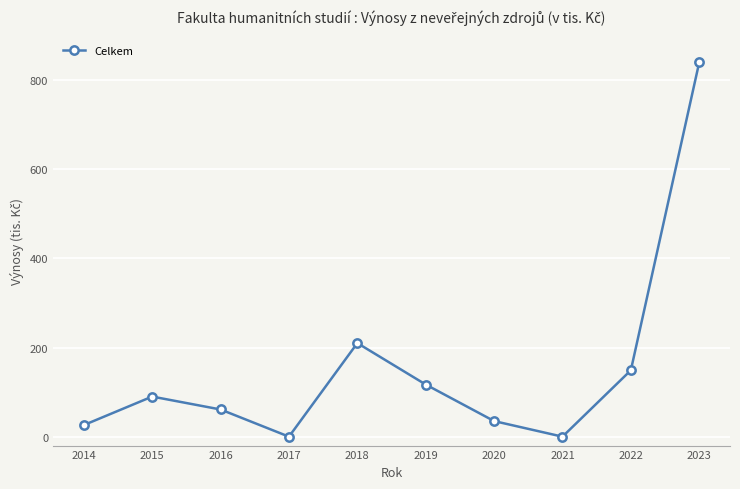

What is the difference between the values at 2020 and 2014?

9